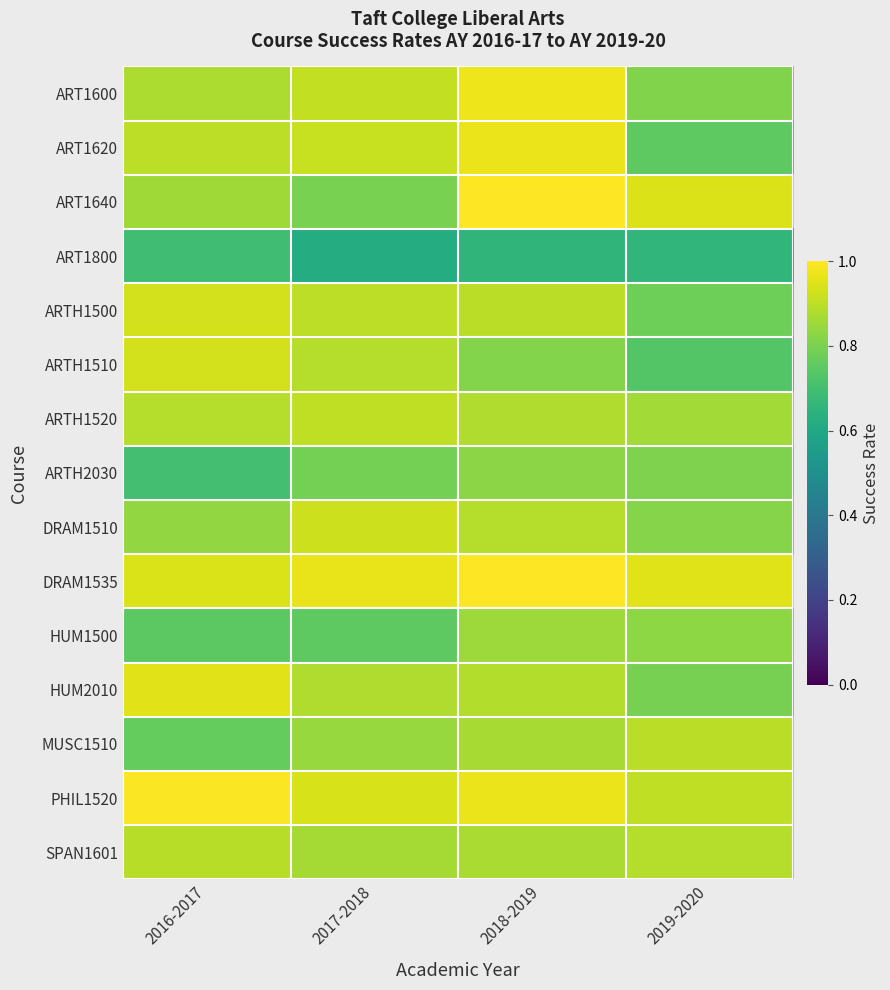

Which series has the largest range (max minus min)?

ART1620